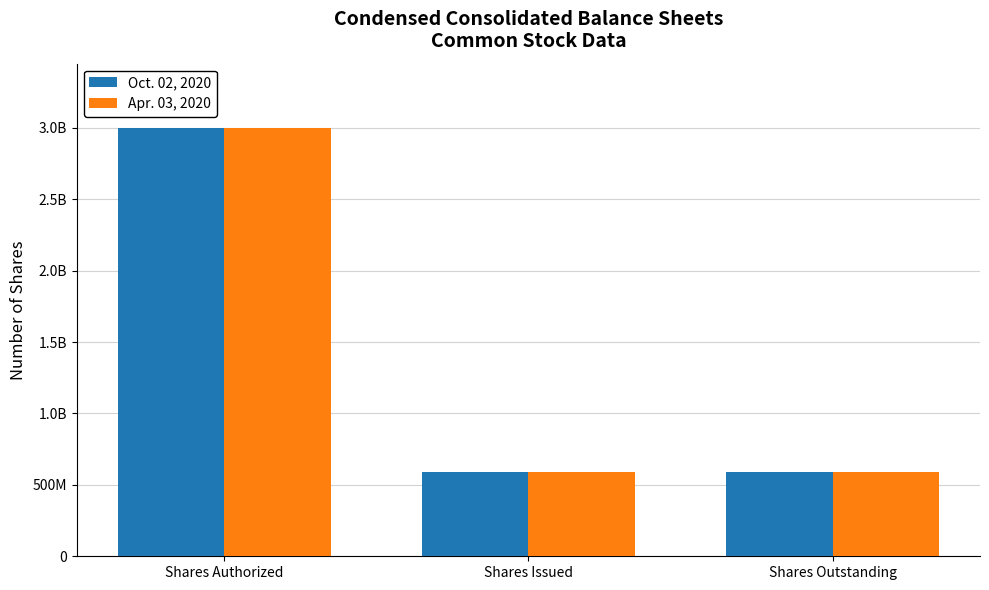

What are all the series names shown in the legend?

Oct. 02, 2020, Apr. 03, 2020